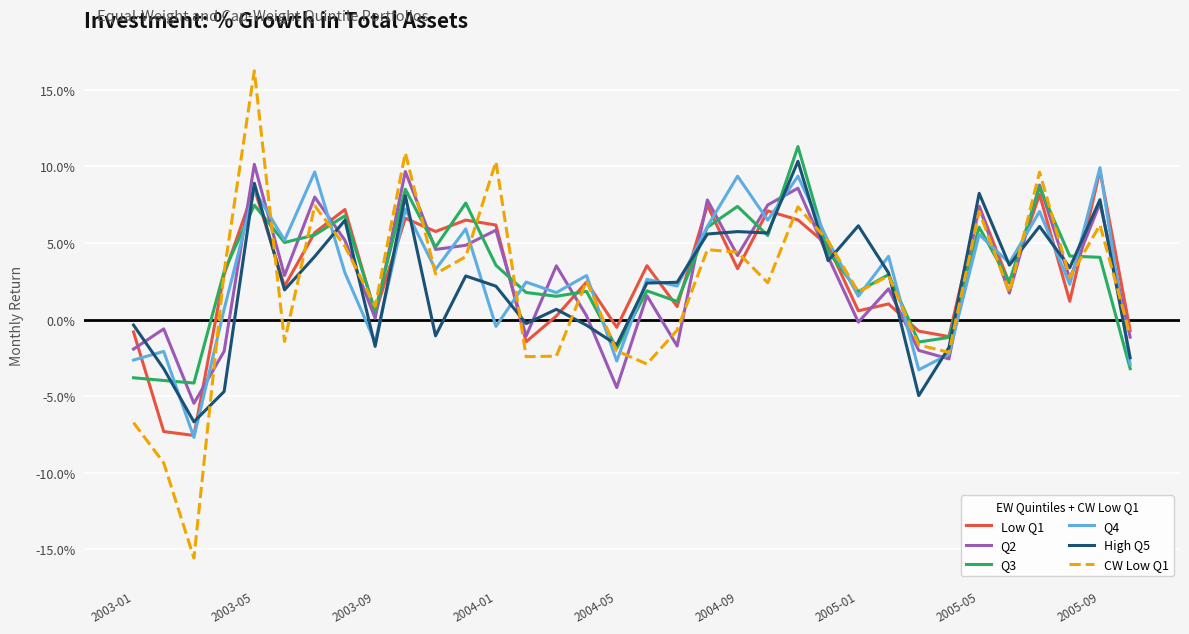

Does the chart have visible grid lines?

Yes